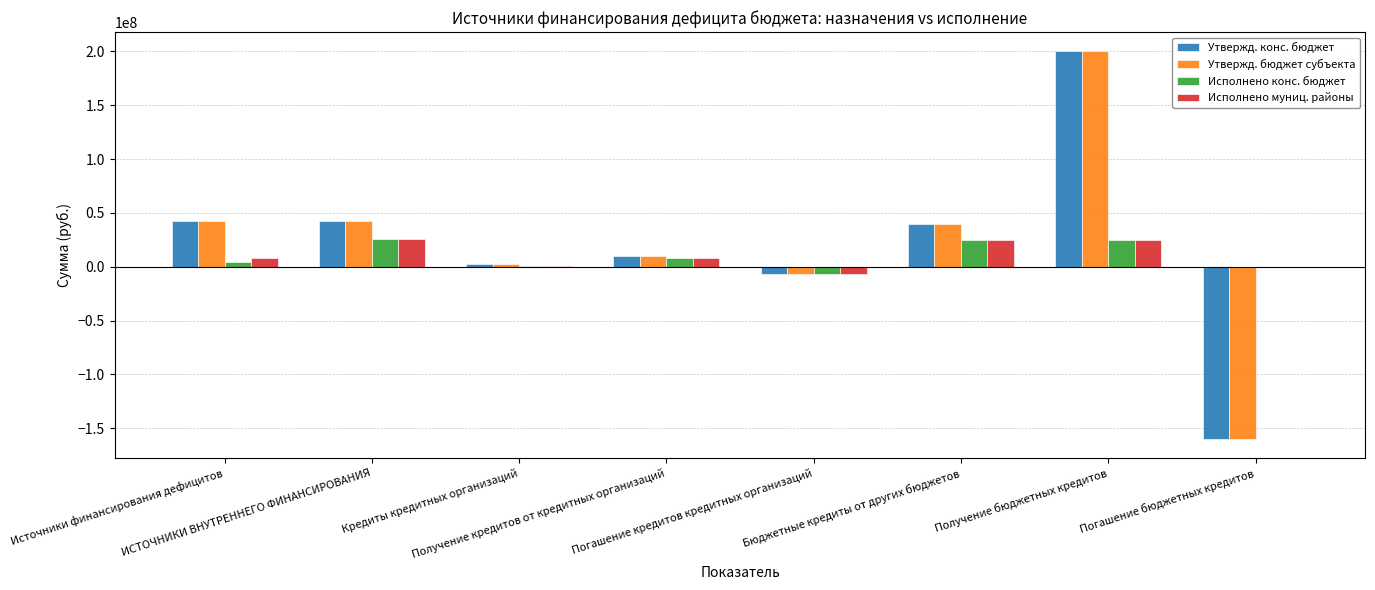

What is the maximum value for Исполнено конс. бюджет?

25684776.2